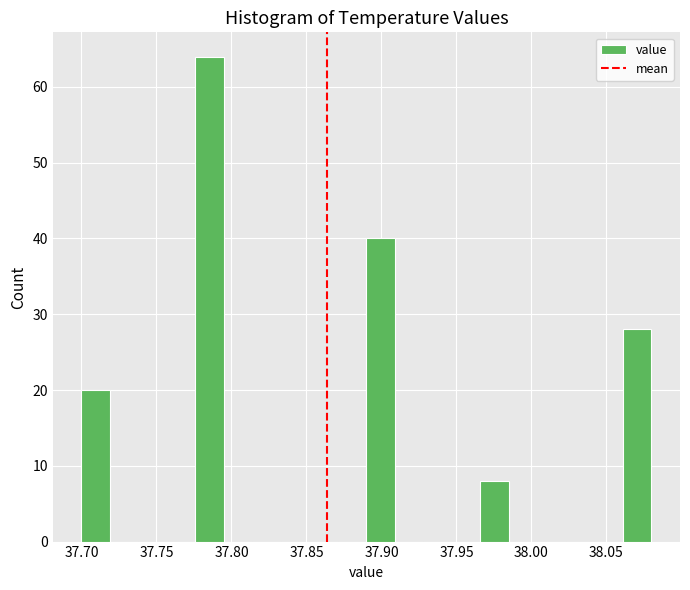

Around what value on the x-axis is the tallest bar? Give the approximate position of its centre, as read against the axis.

37.785